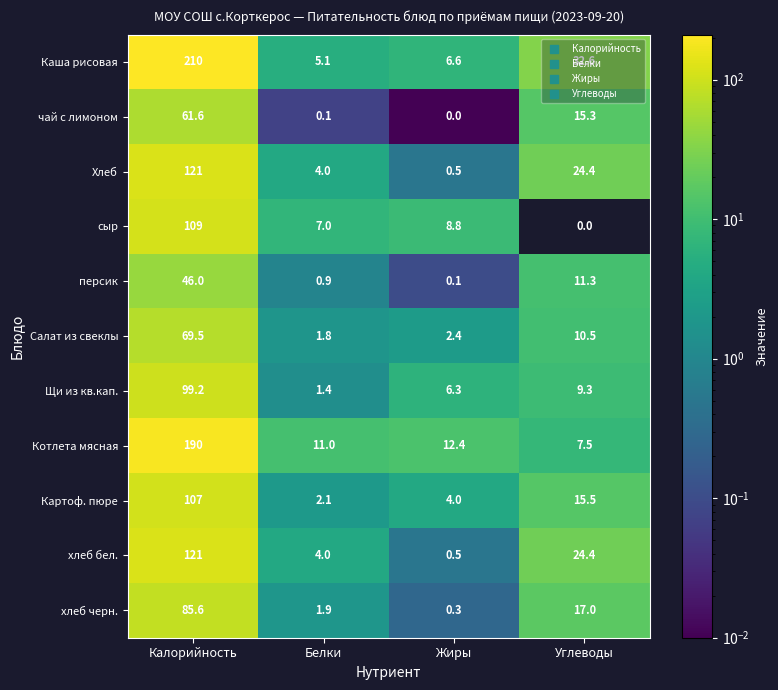

At how many categories does at least one series exceed 125?

1